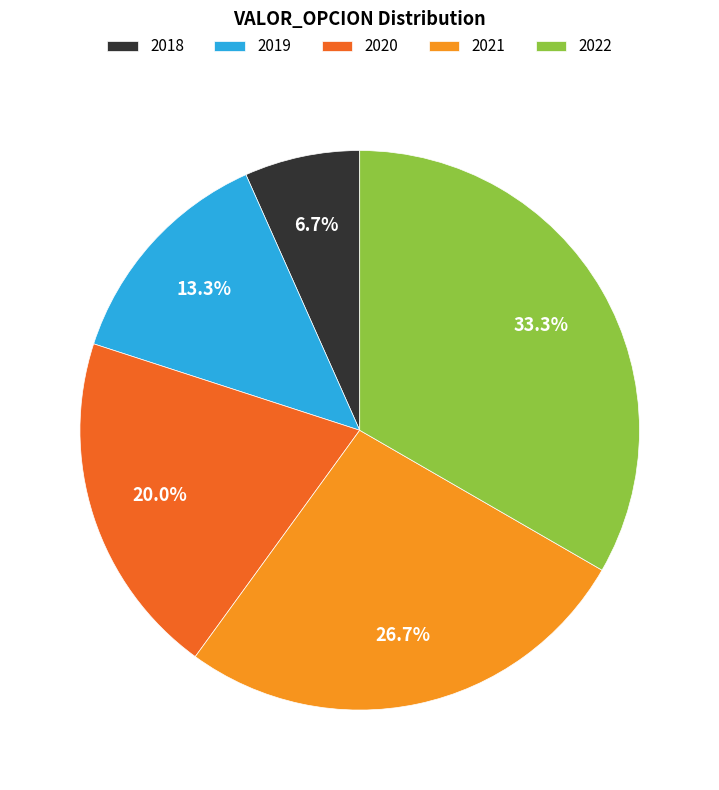

Is there any slice that represents more than half of the pie?

No